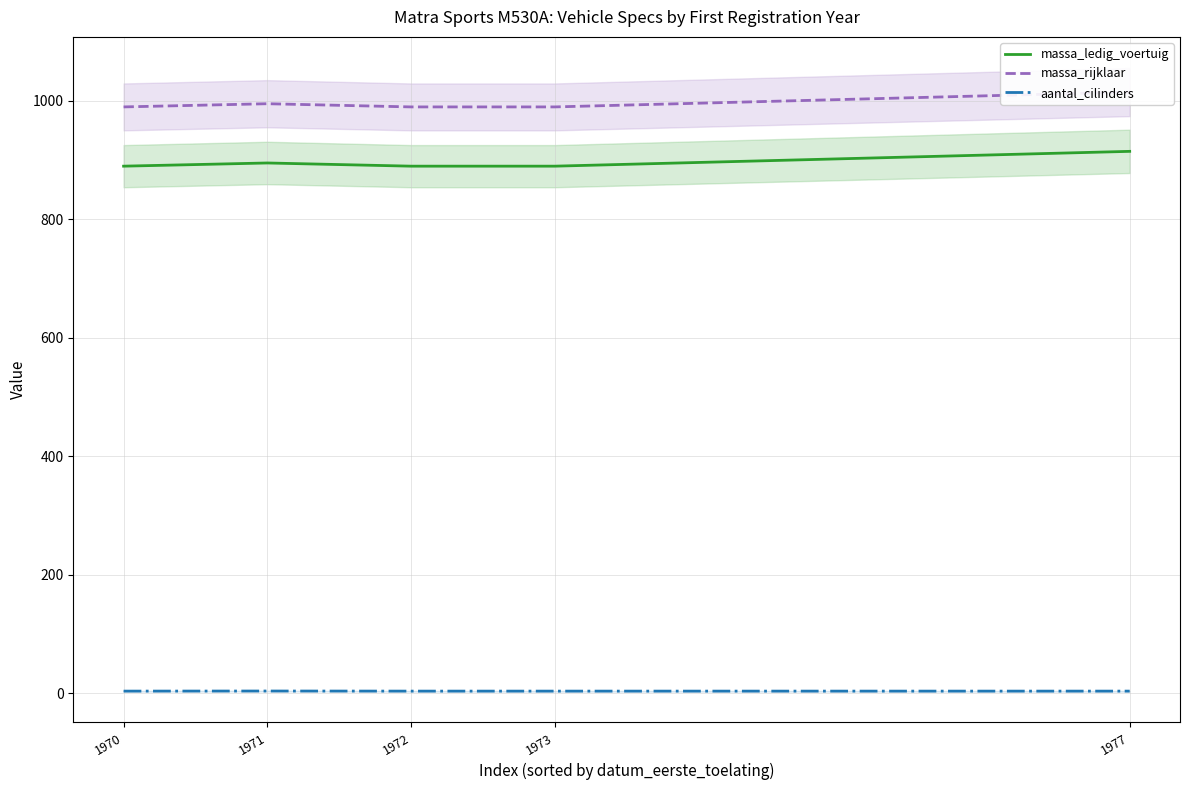

Reading right to left, what are all the values shown in this chart?

massa_ledig_voertuig: 1977=915.0	1973=890.0	1972=890.0	1971=895.4	1970=890.0
massa_rijklaar: 1977=1015.0	1973=990.0	1972=990.0	1971=995.4	1970=990.0
aantal_cilinders: 1977=4.0	1973=4.0	1972=4.0	1971=4.2	1970=4.0